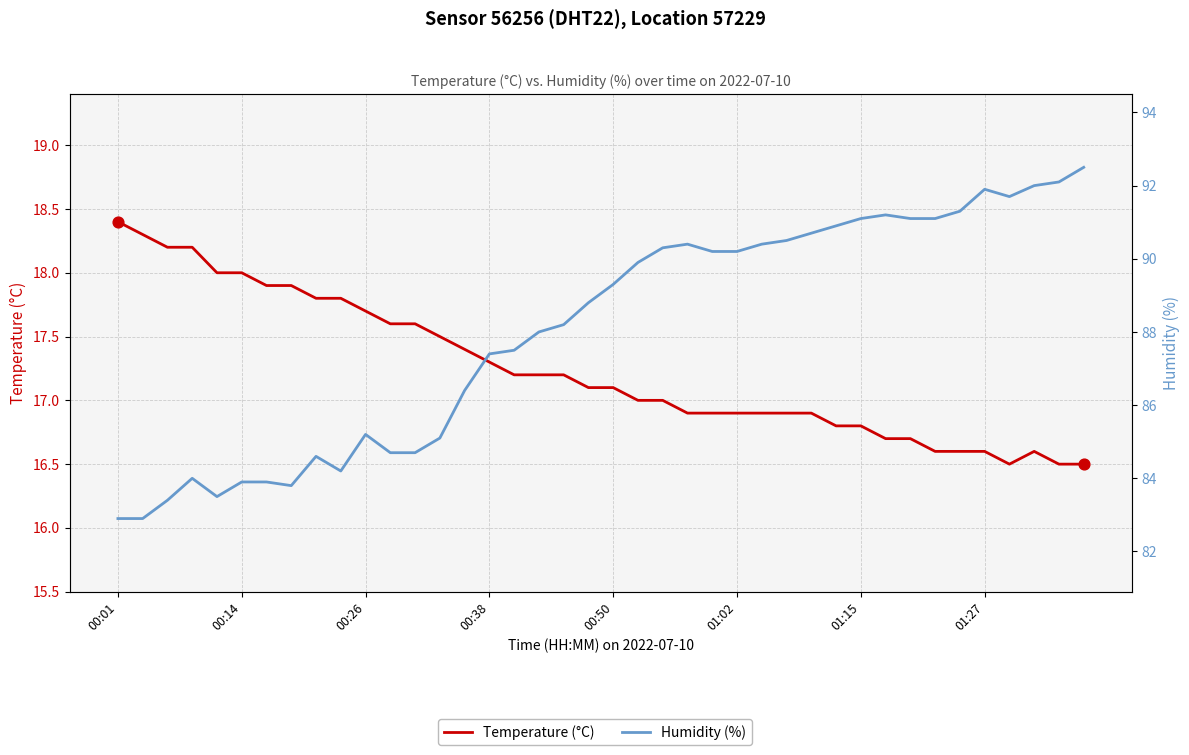

Which series has the widest spread of Y values?

Humidity (%)